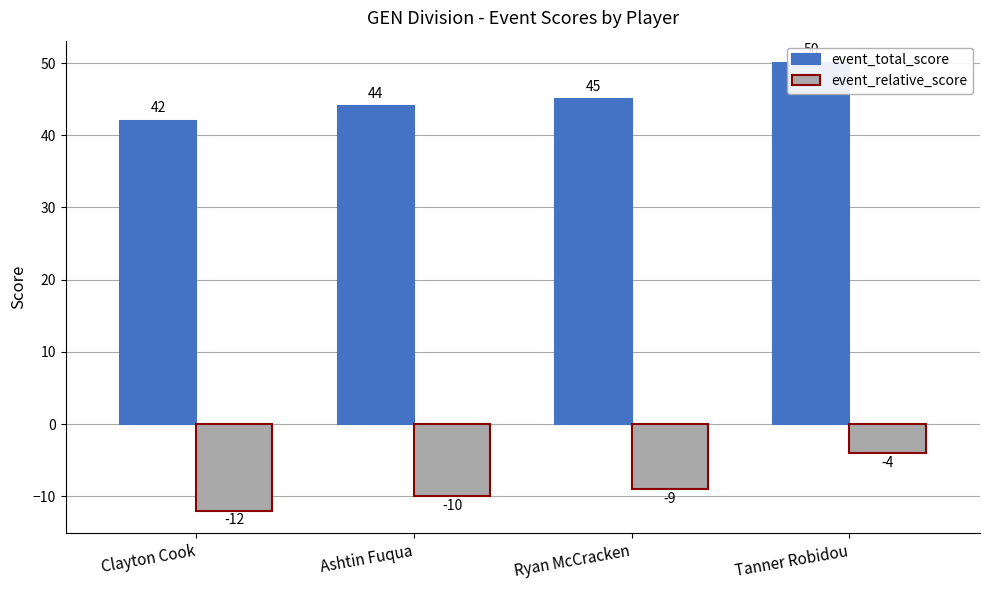

Reading right to left, what are all the values shown in this chart?

event_total_score: Tanner Robidou=50	Ryan McCracken=45	Ashtin Fuqua=44	Clayton Cook=42
event_relative_score: Tanner Robidou=-4	Ryan McCracken=-9	Ashtin Fuqua=-10	Clayton Cook=-12